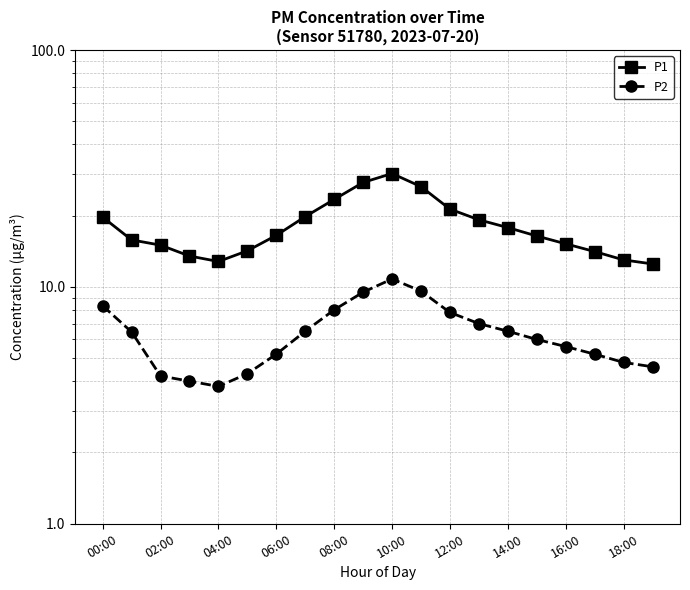

How many distinct data groups are displayed?

2